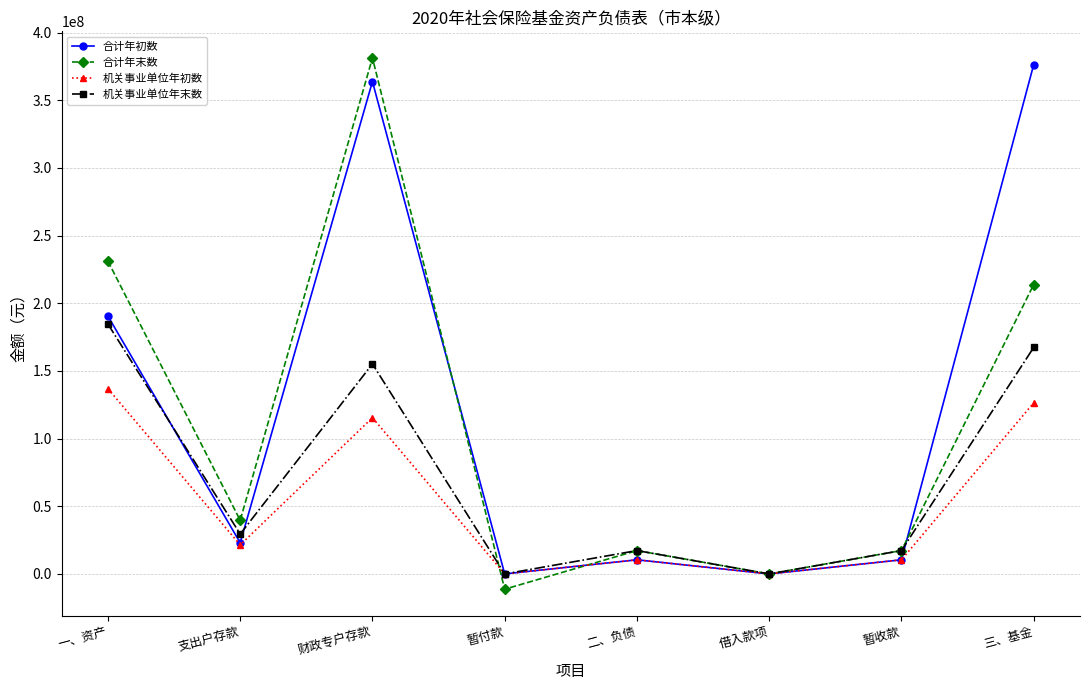

Which series changed the most between 二、负债 and 借入款项?

合计年末数